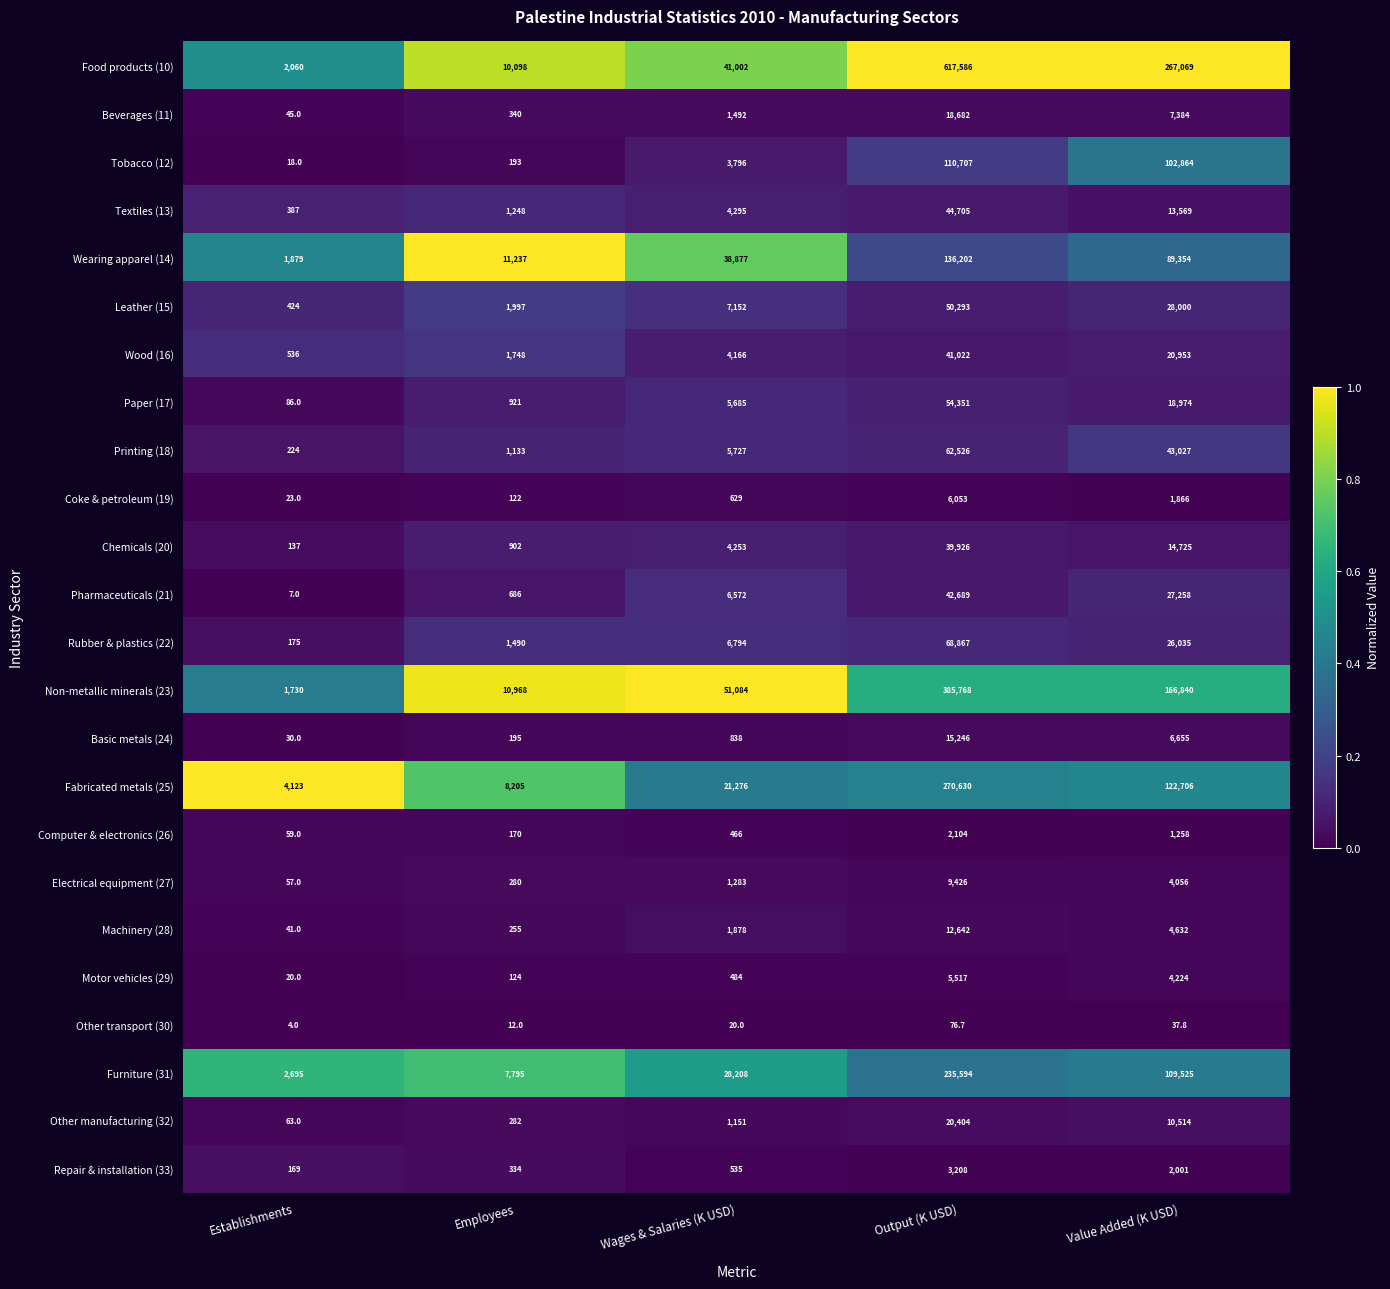

How many series are shown in this chart?

24